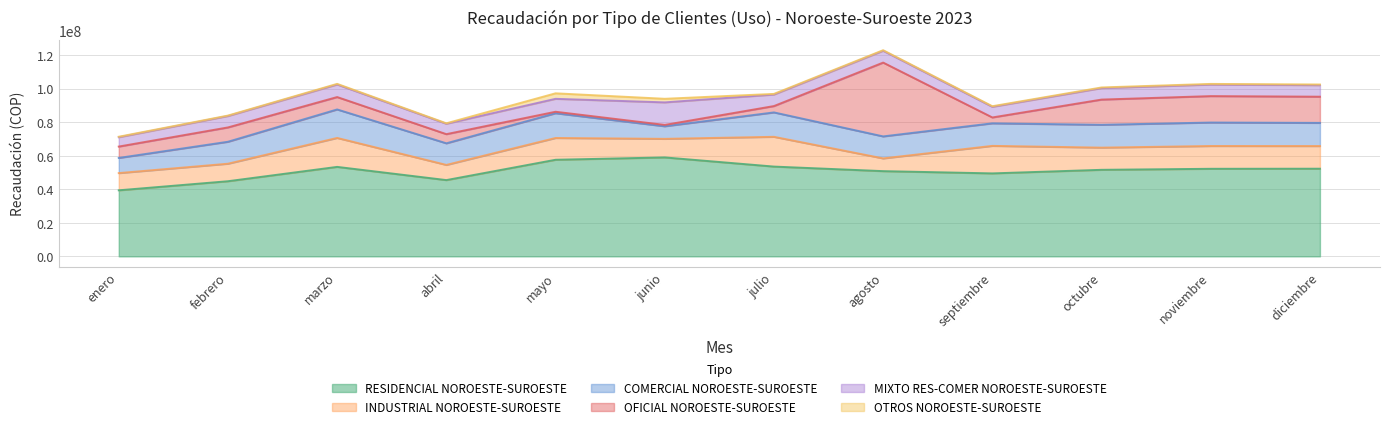

At how many categories does at least one series exceed 44769027?

10